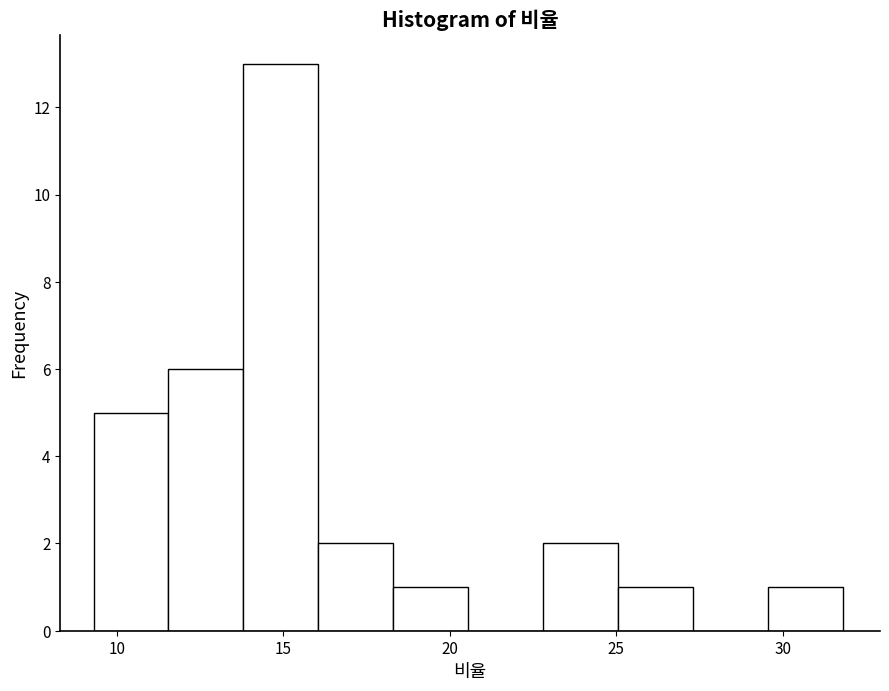

Over which range of the x-axis is the bar tallest?

13.80 to 16.05